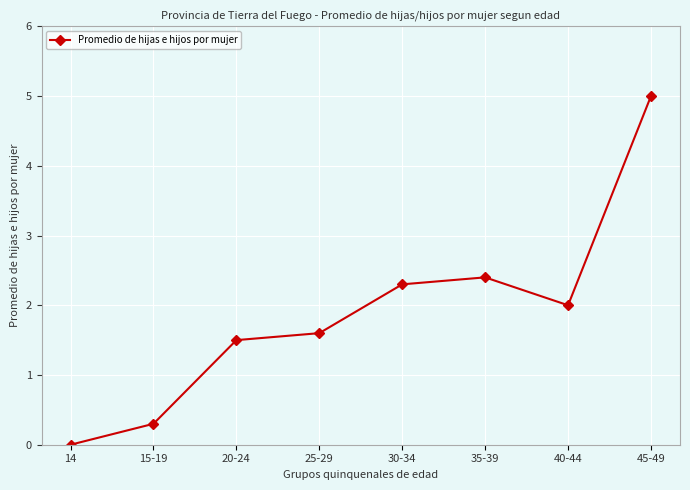

How many data points are less than 2?

4